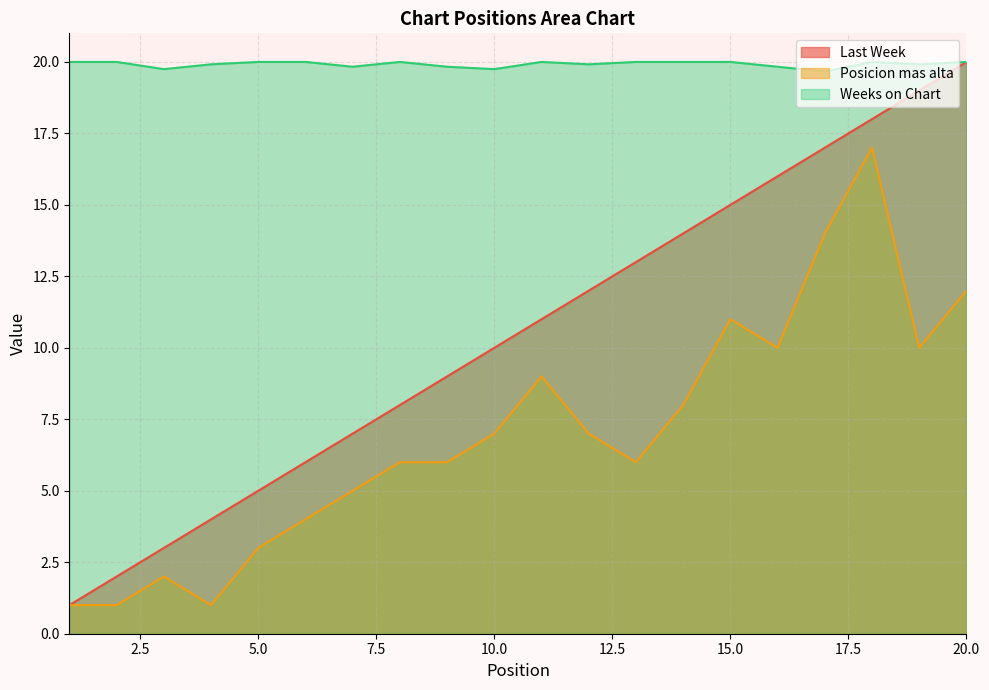

Between 20 and 5, which is larger?

20